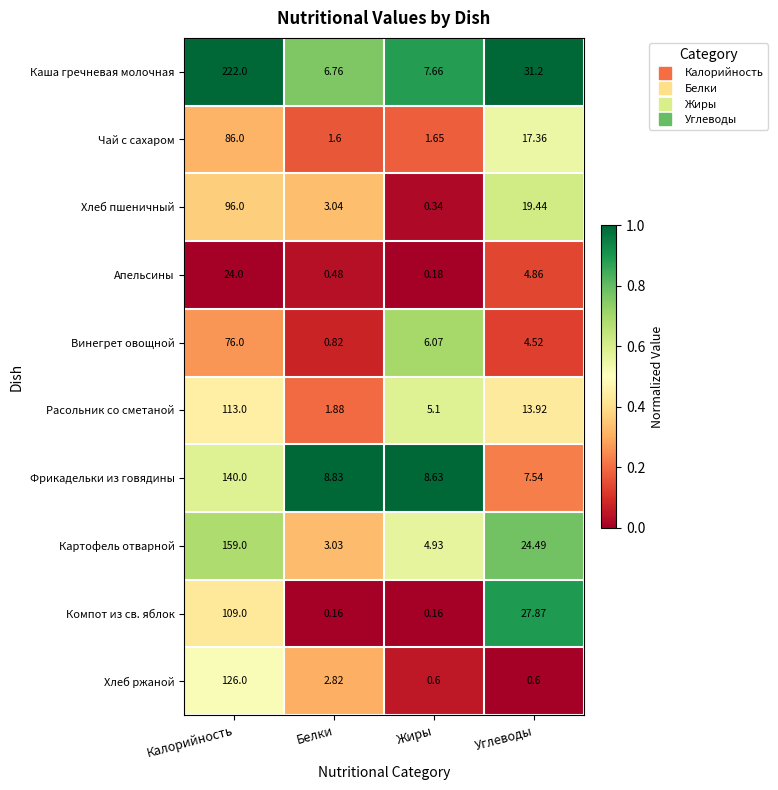

Which series has the largest range (max minus min)?

Каша гречневая молочная